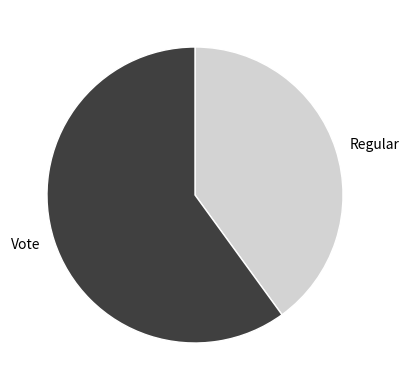

How many segments does this pie chart have?

2